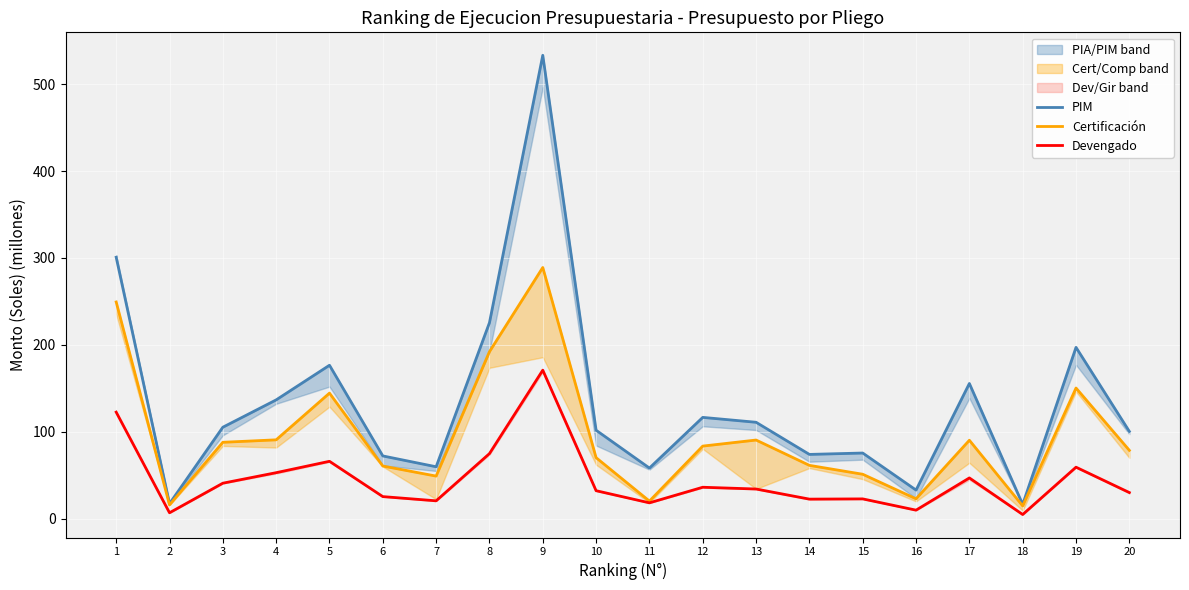

Read the Certificación value at 8.

192.3